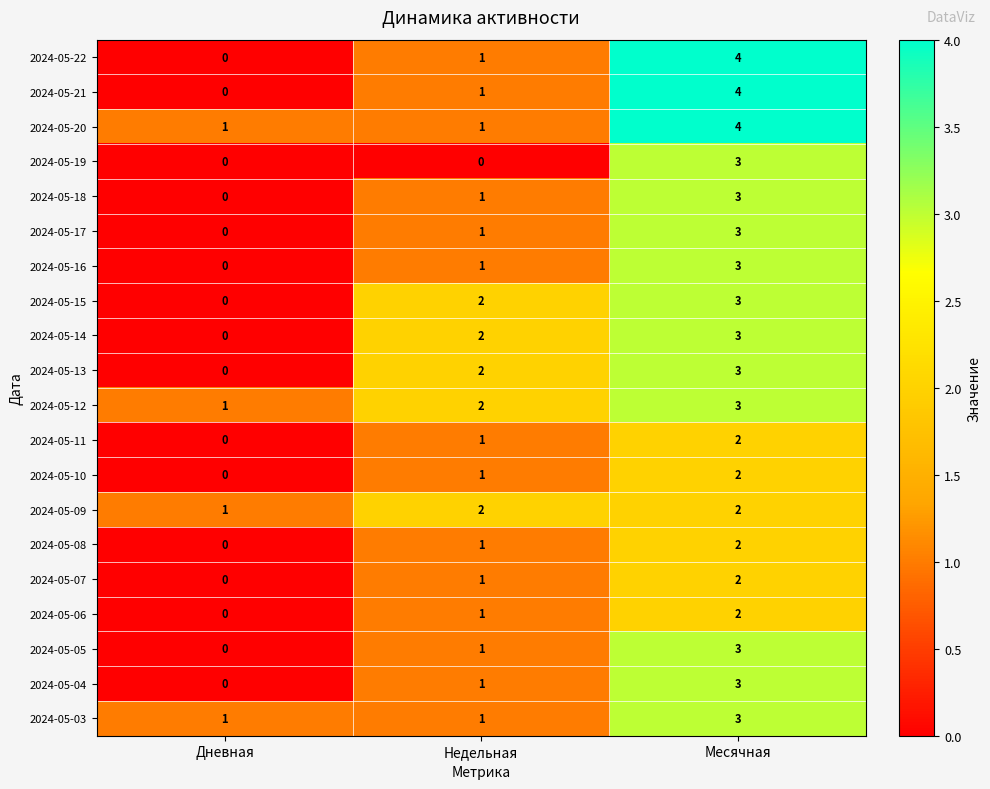

The 2024-05-03 series shows 1 at Дневная. True or false?

True